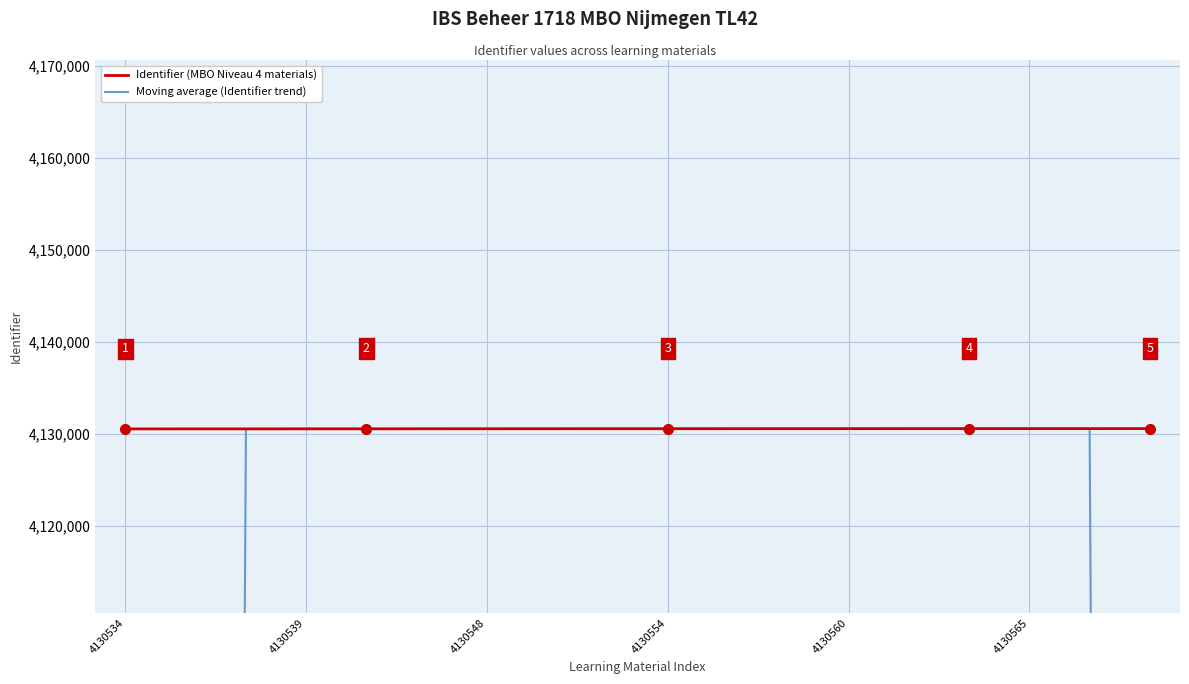

The value of Identifier (MBO Niveau 4 materials) at 4130560 is 4130560. True or false?

True